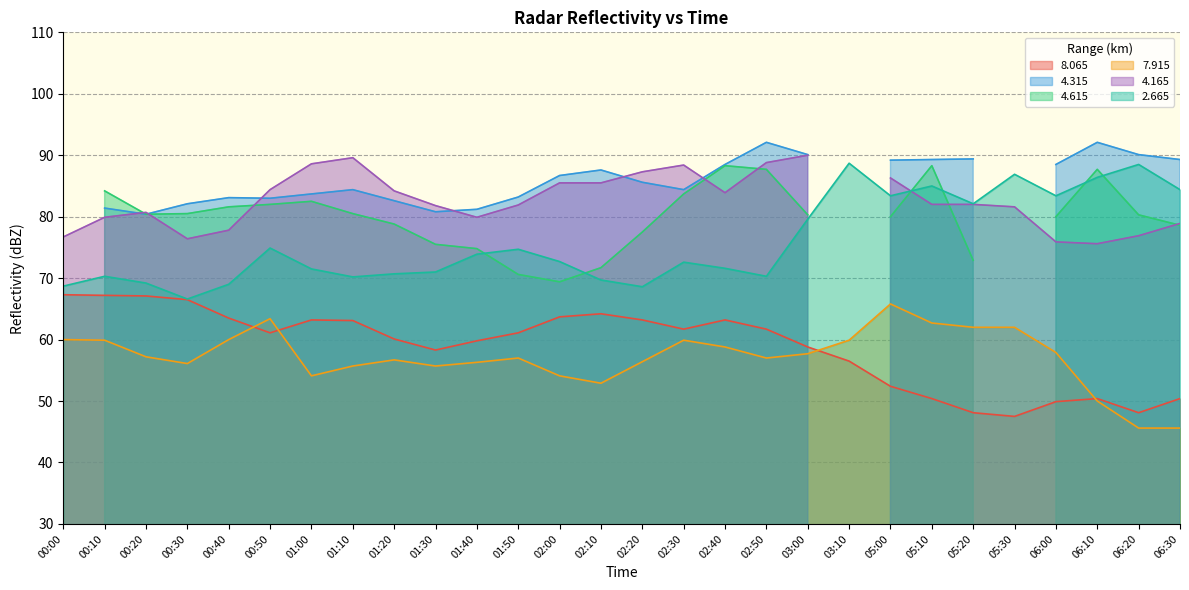

At which label does   8.065 first exceed 61?

00:00